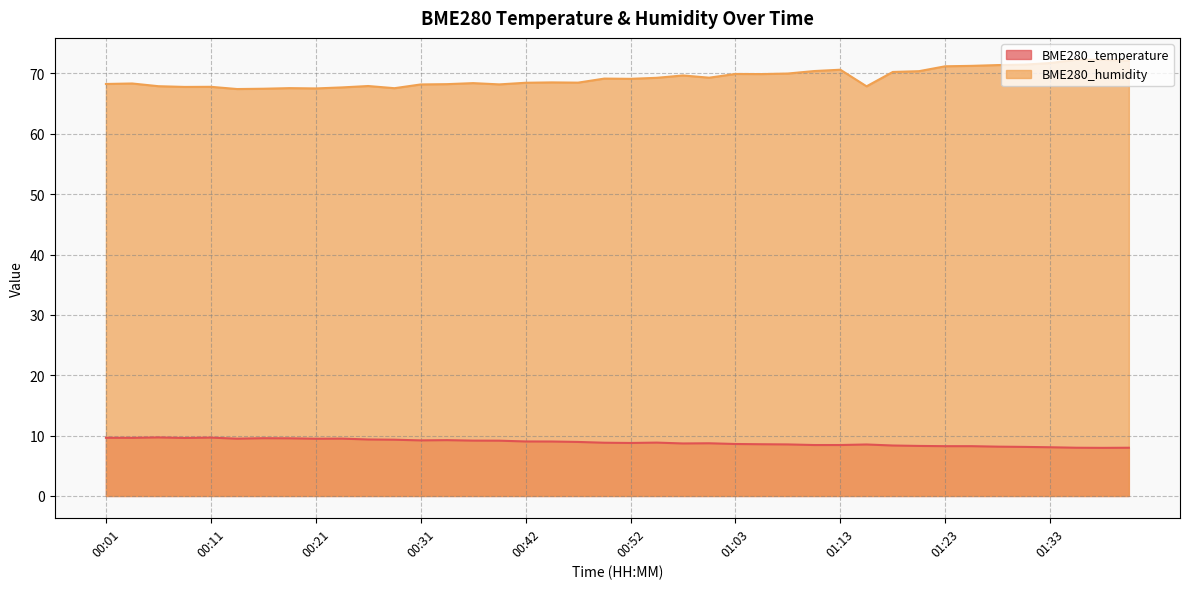

The value of BME280_temperature at 01:20 is 4.9. True or false?

False